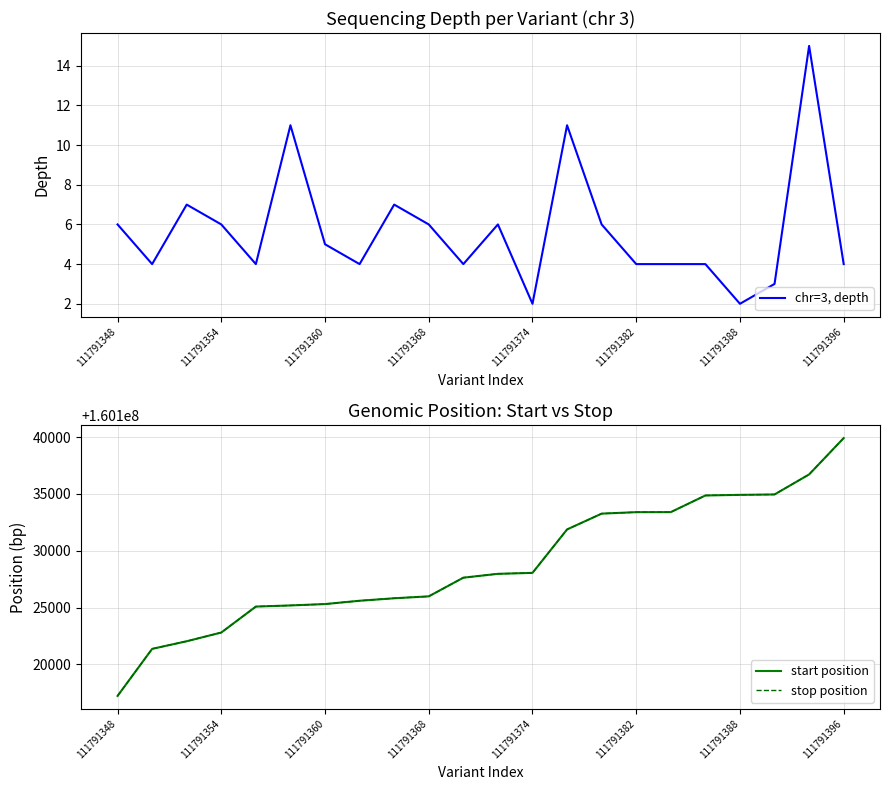

What is the maximum value for start position?

160139923